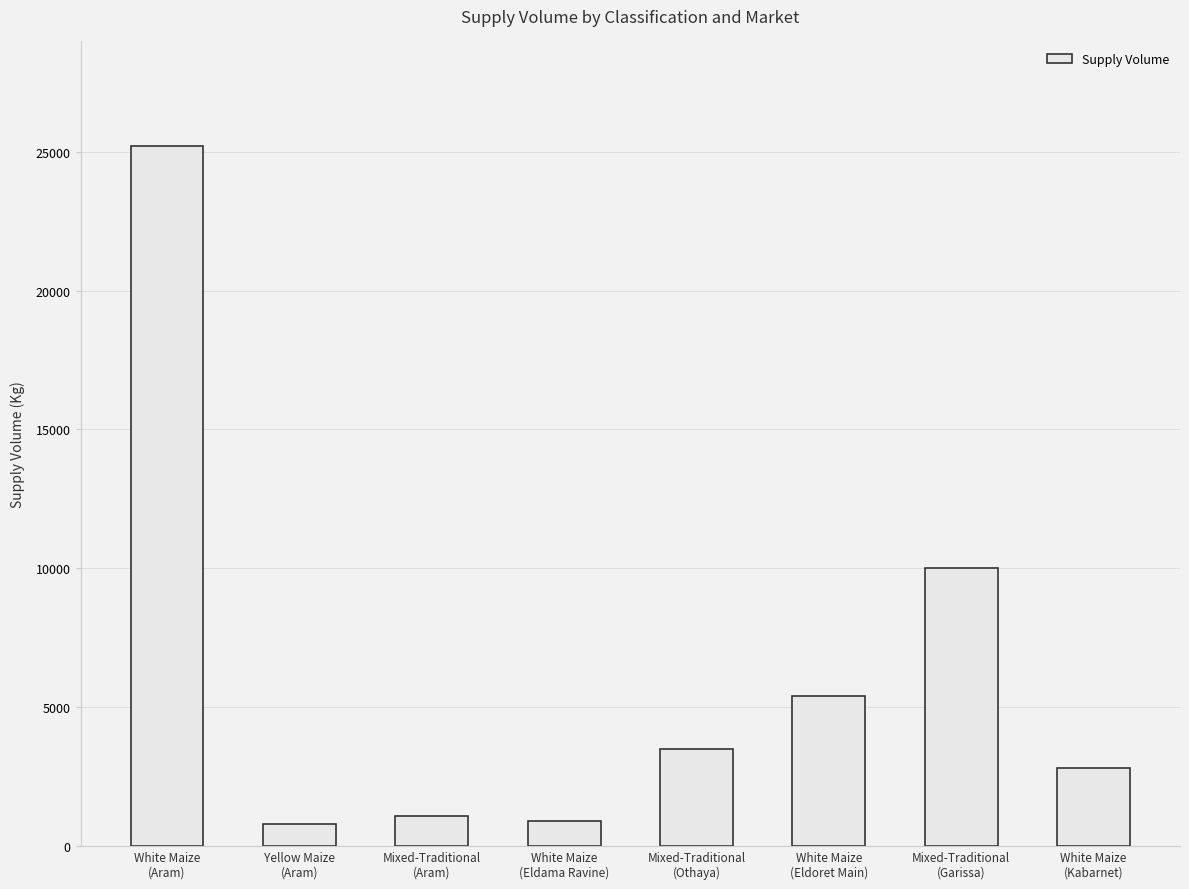

What is the smallest value displayed?

800